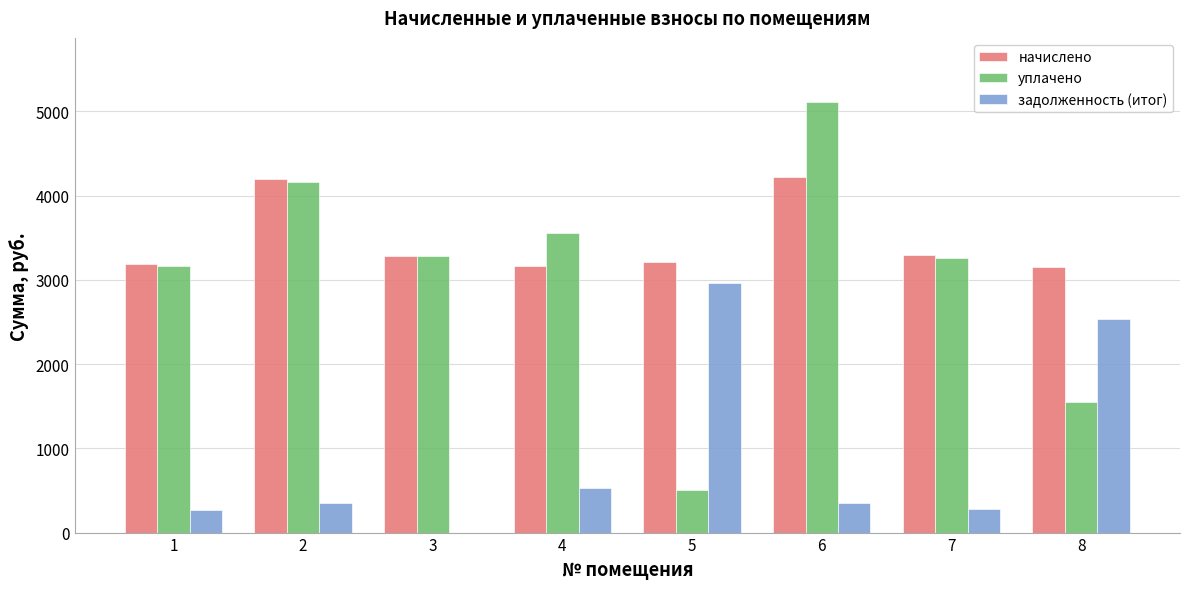

Is it true that уплачено equals 4755.1 at 7?

False